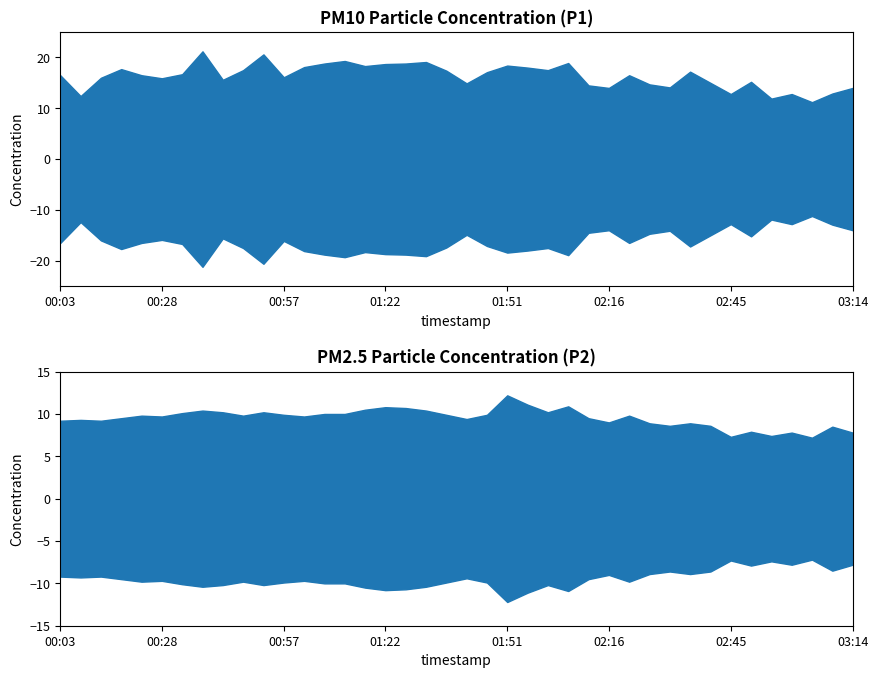

What is the minimum value for P1?

11.2